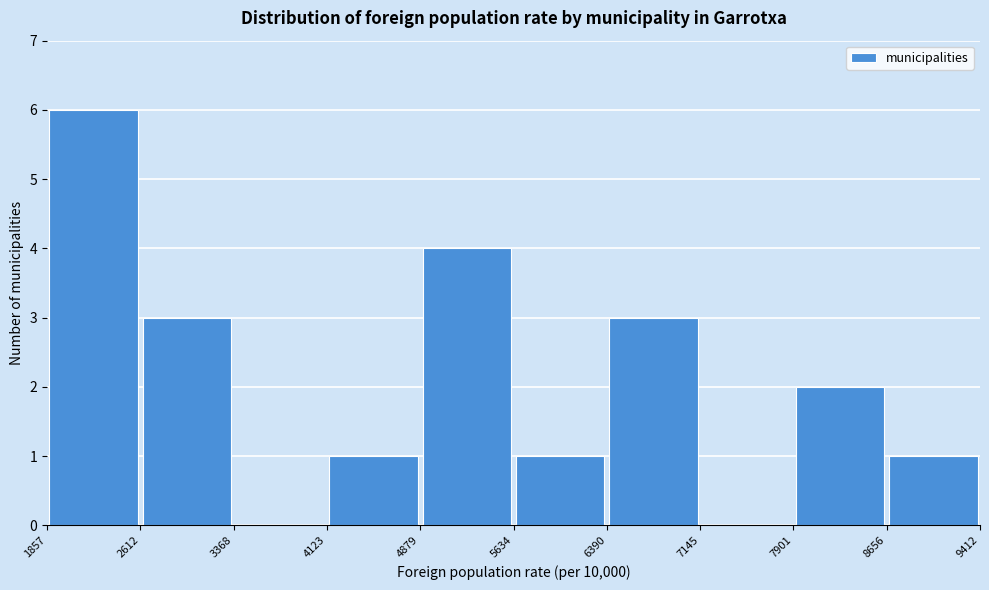

Over which range of the x-axis is the bar tallest?

1857 to 2612